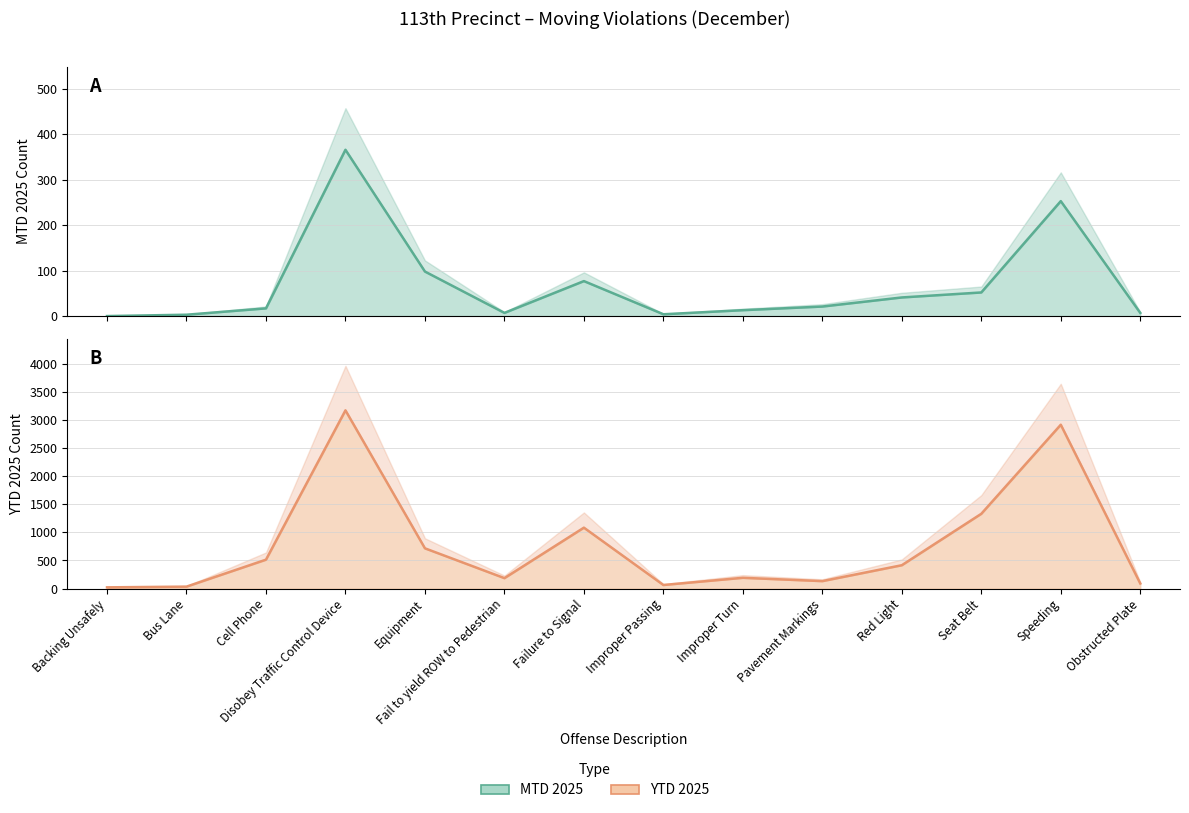

How many interior local valleys does the MTD 2025 series have?

2